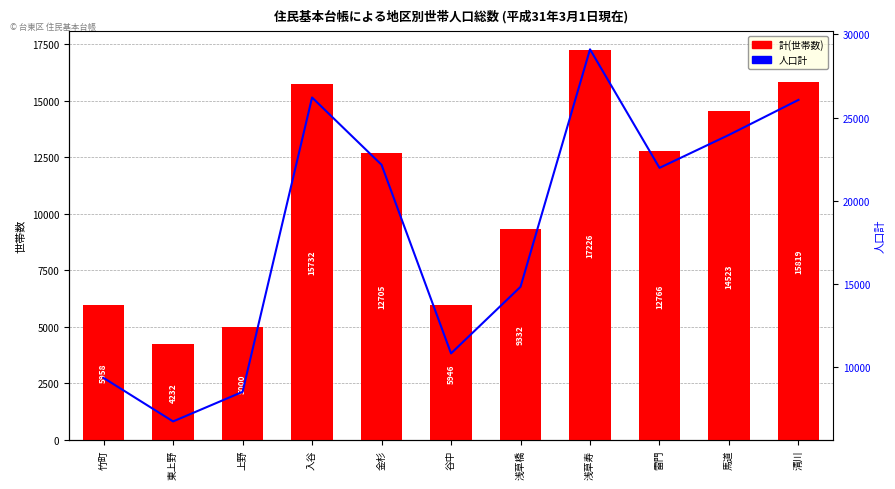

At which category does the chart reach its minimum across all series?

東上野